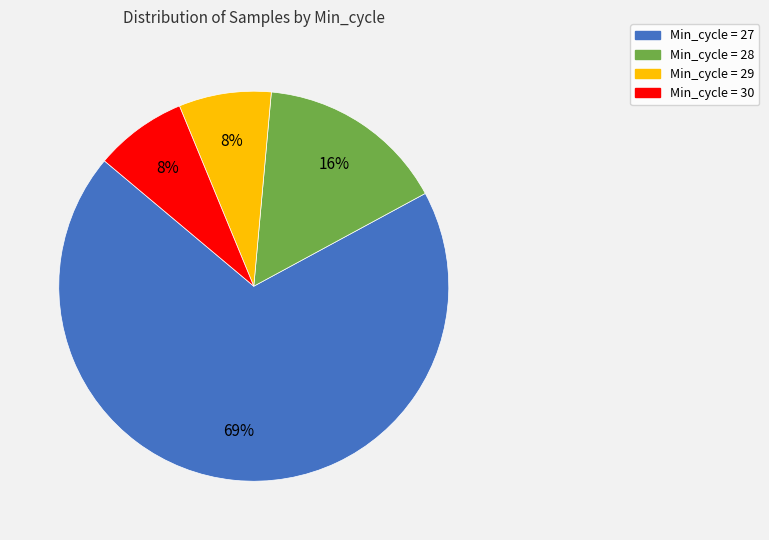

Does any single category account for the majority?

Yes